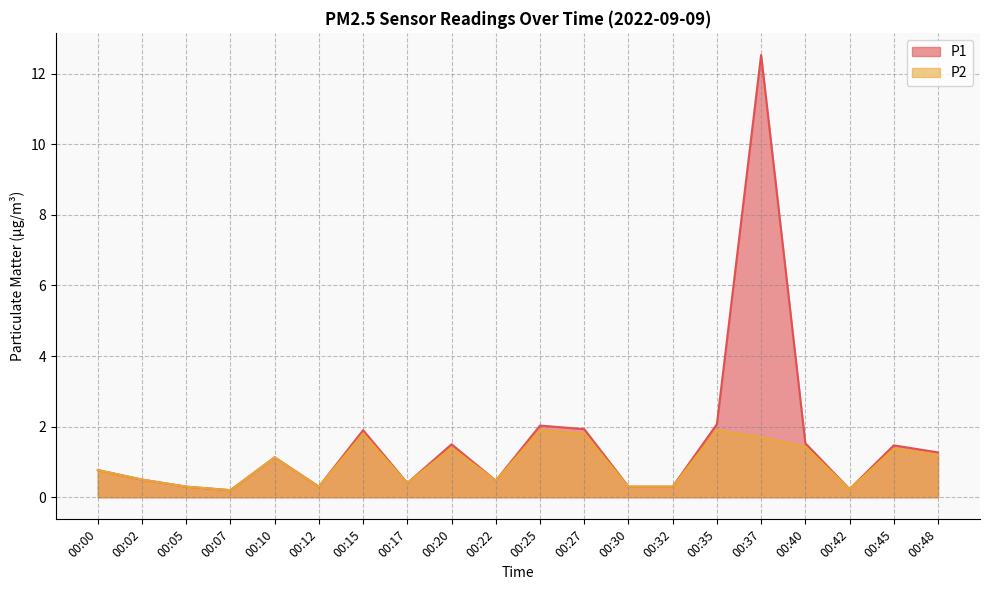

Between 00:02 and 00:27, which series saw the biggest shift?

P1